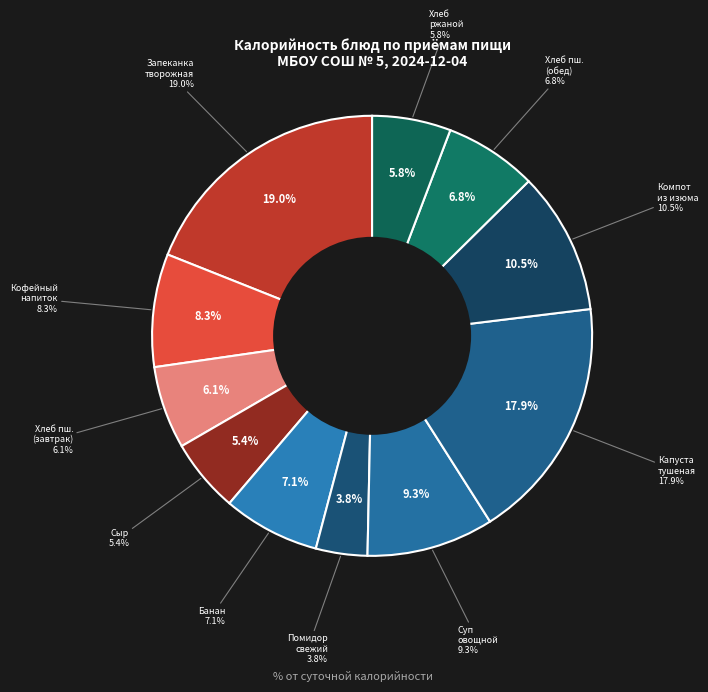

What percentage is the Суп овощной с мясными фрикадельками slice, to the nearest percent?

9%